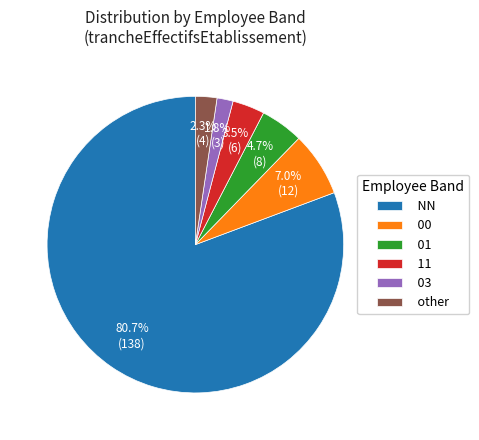

Rank the categories by value from lowest to highest.

03, other, 11, 01, 00, NN